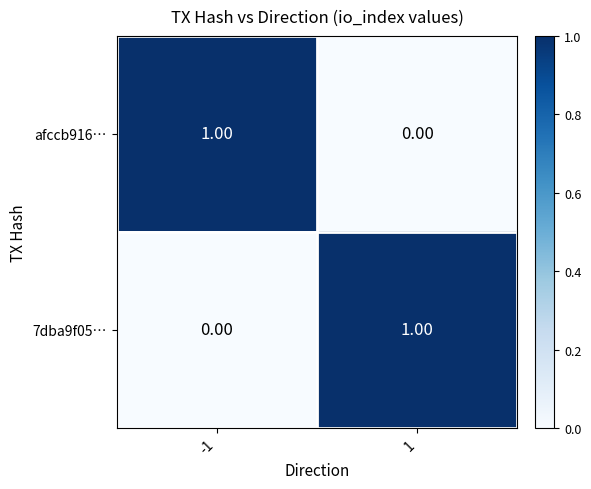

Is the value of afccb916… at 1 greater than the value of 7dba9f05… at 1?

No